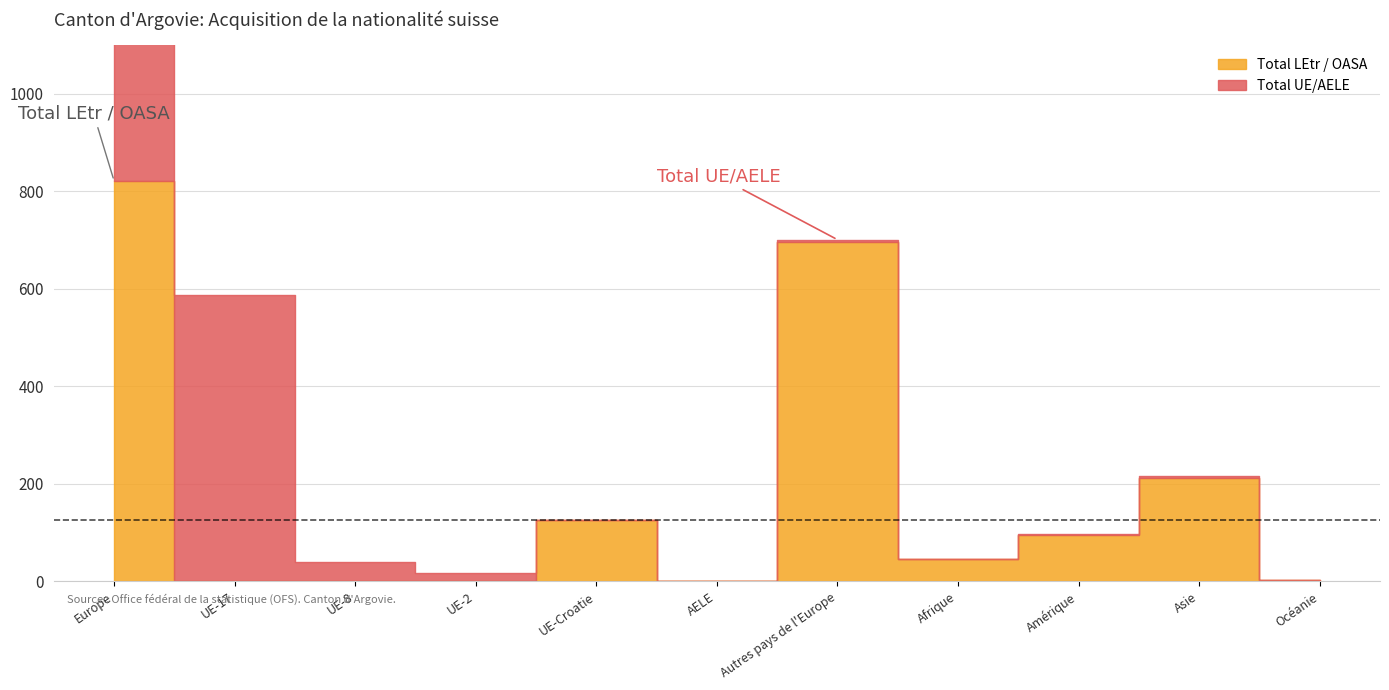

Reading right to left, transcribe all the data shown in this chart.

Total LEtr / OASA: Océanie=2	Asie=212	Amérique=96	Afrique=46	Autres pays de l'Europe=697	AELE=0	UE-Croatie=125	UE-2=0	UE-8=0	UE-17=0	Europe=822
Total UE/AELE: Océanie=0	Asie=5	Amérique=2	Afrique=0	Autres pays de l'Europe=4	AELE=1	UE-Croatie=0	UE-2=18	UE-8=39	UE-17=587	Europe=649